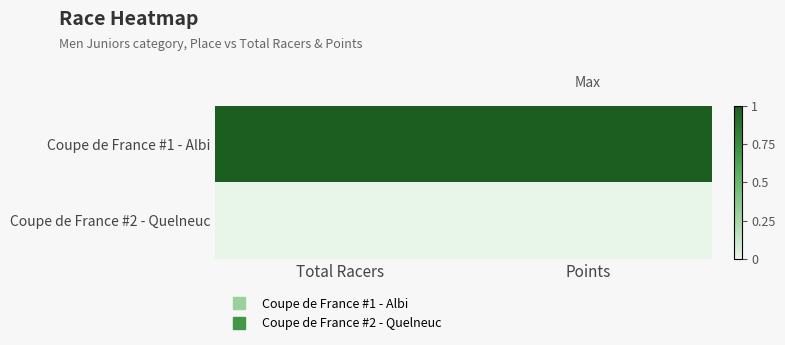

How many categories are shown in the chart?

2